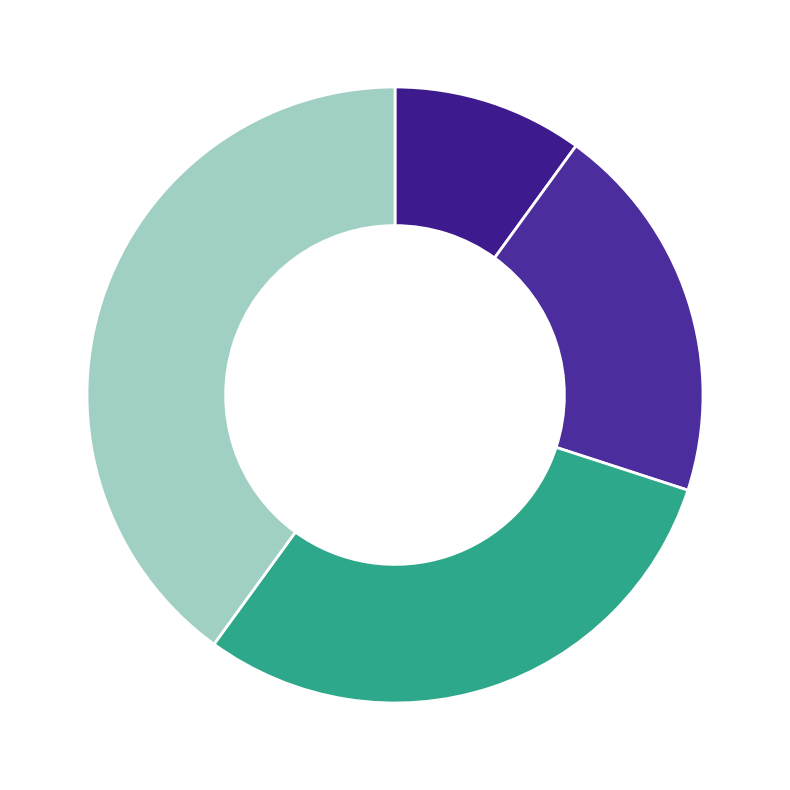

Which category has the biggest portion of the pie?

Спеціаліст вищої категорії